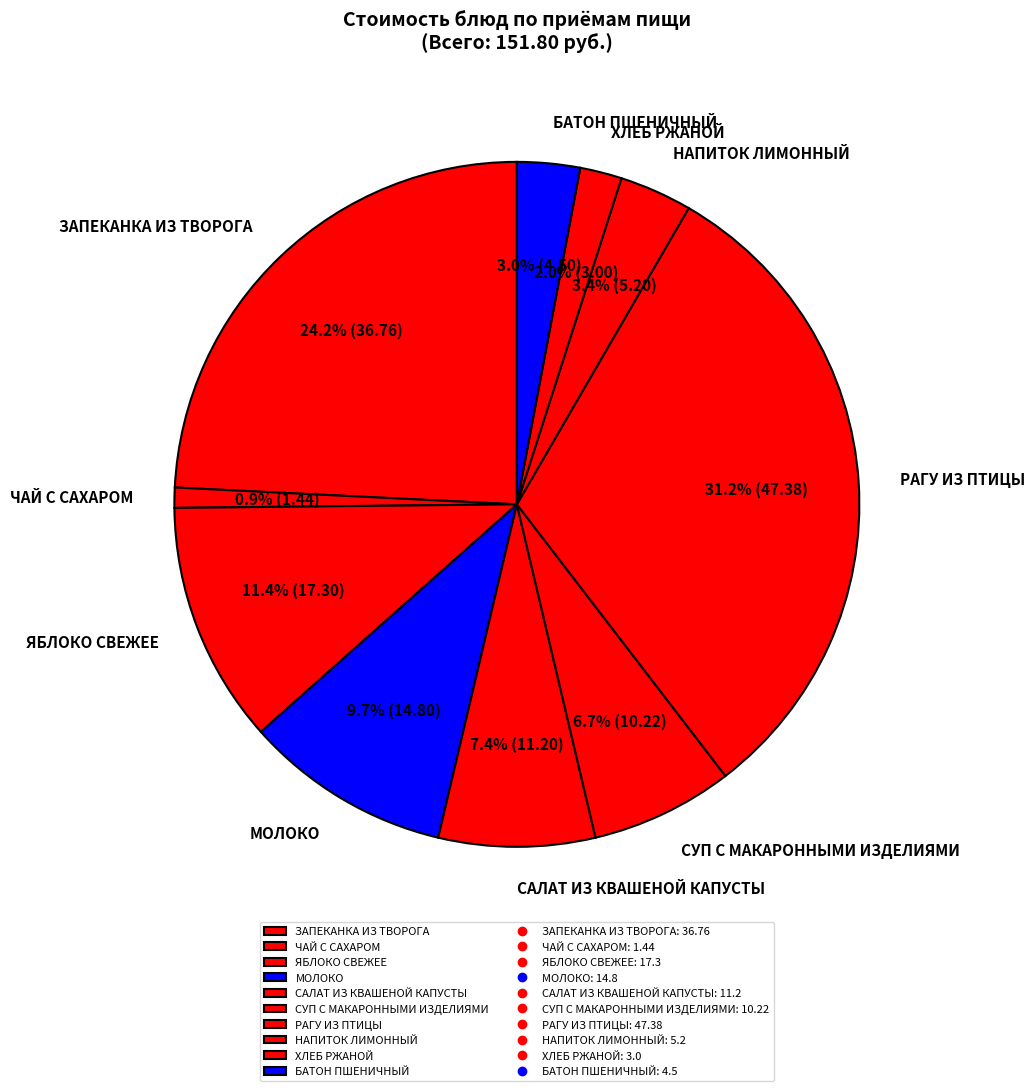

Which has a higher value, МОЛОКО or СУП С МАКАРОННЫМИ ИЗДЕЛИЯМИ?

МОЛОКО